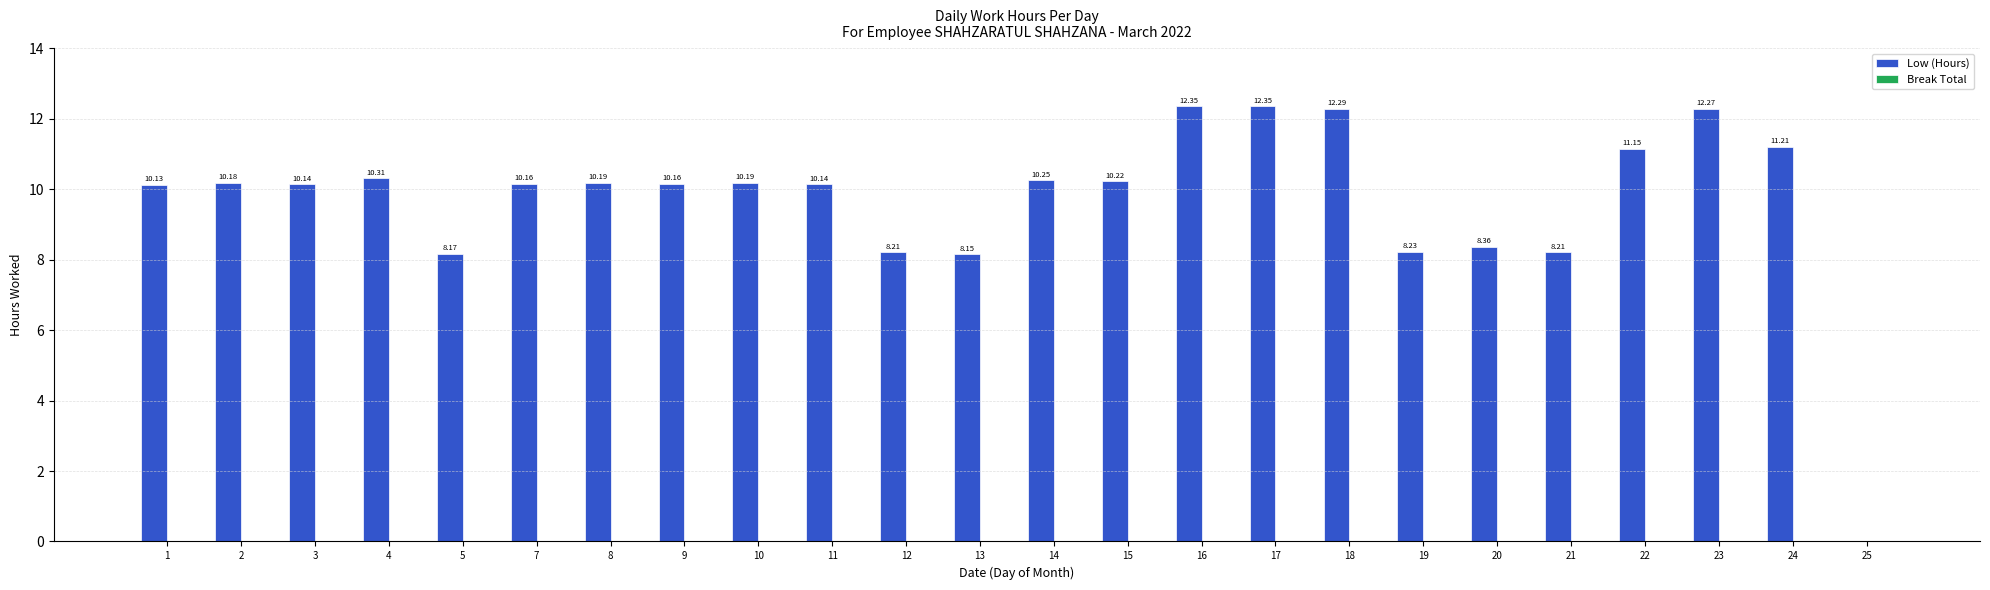

What is the change in value from 15 to 16?

+2.1